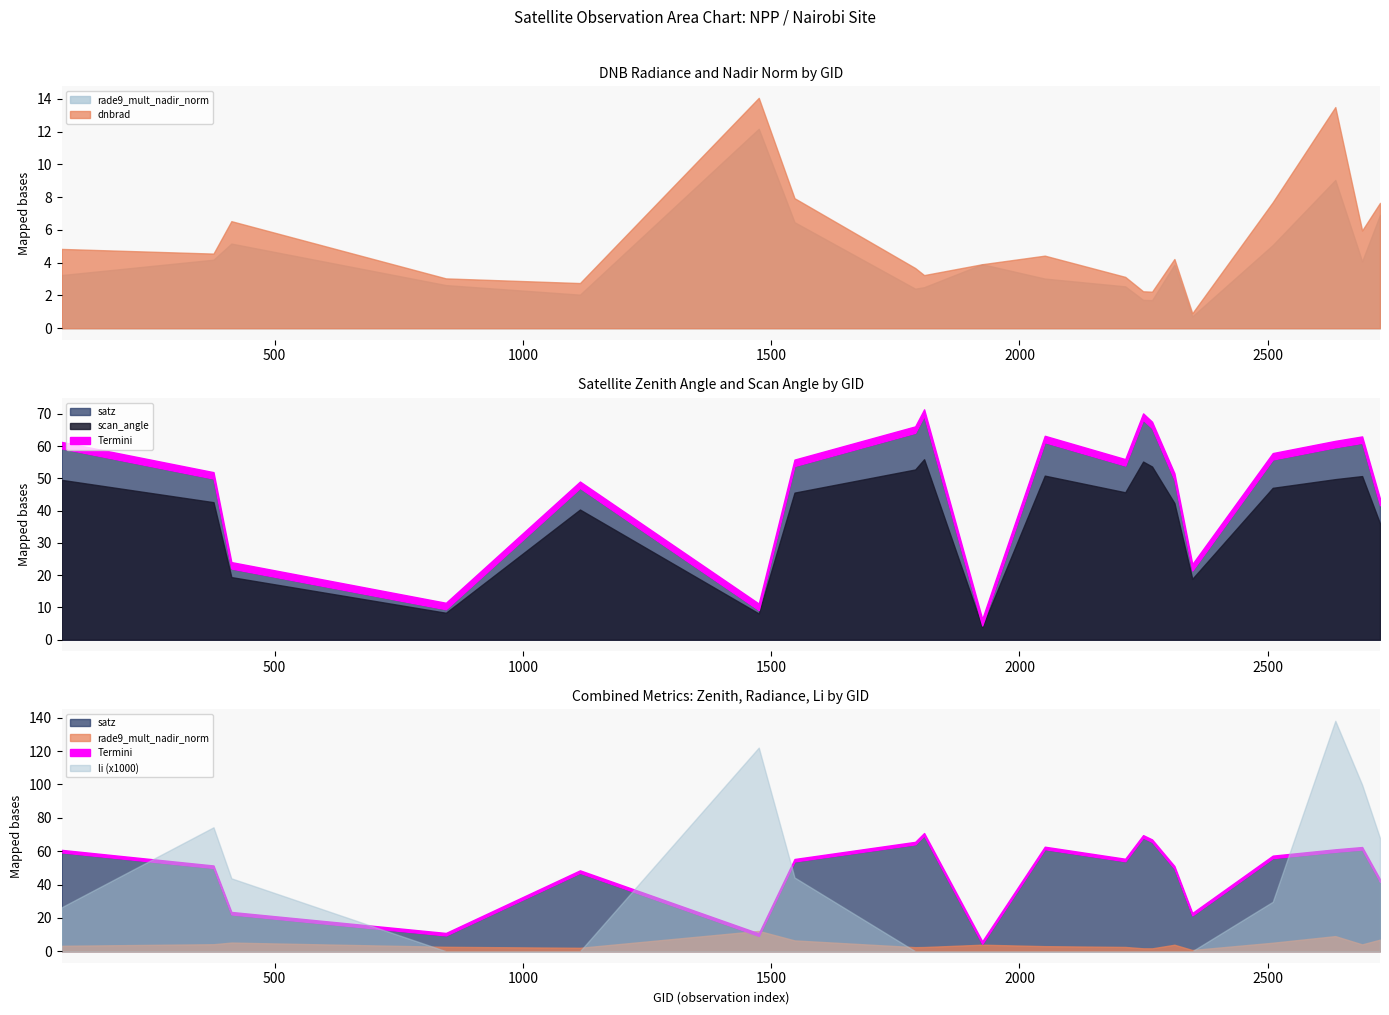

What is the spread (max minus min) of values at 377?

49.8